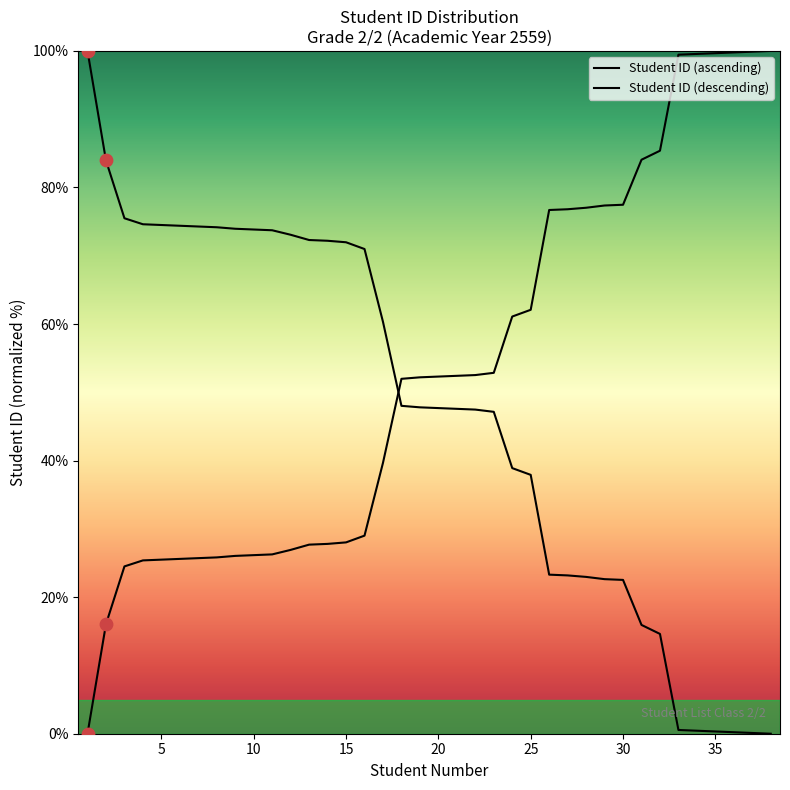

At how many categories does at least one series exceed 82?

10